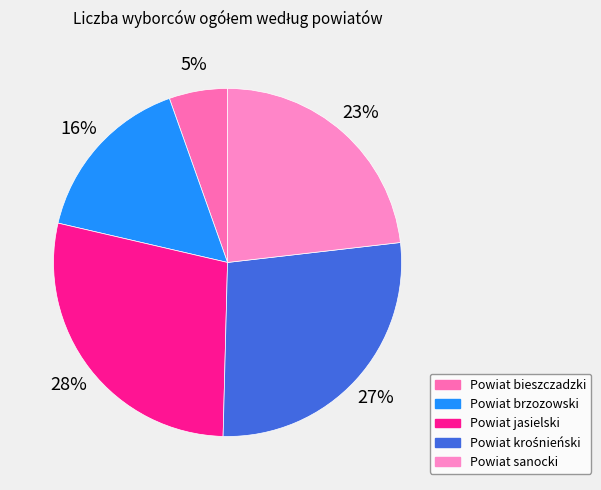

Does any single category account for the majority?

No